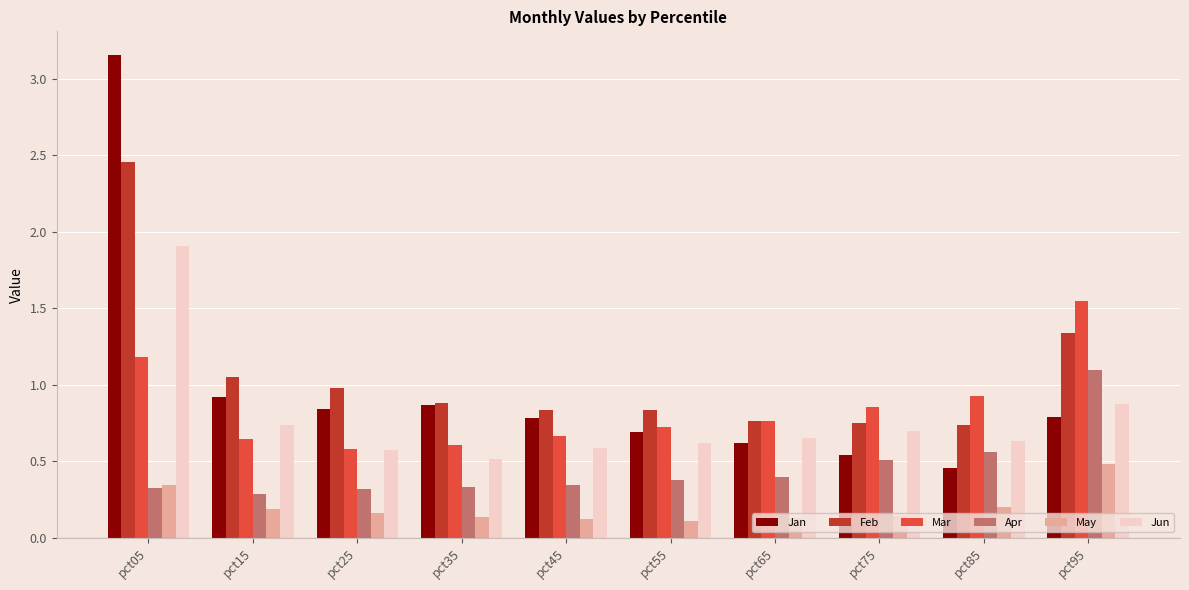

Which series has the largest range (max minus min)?

Jan